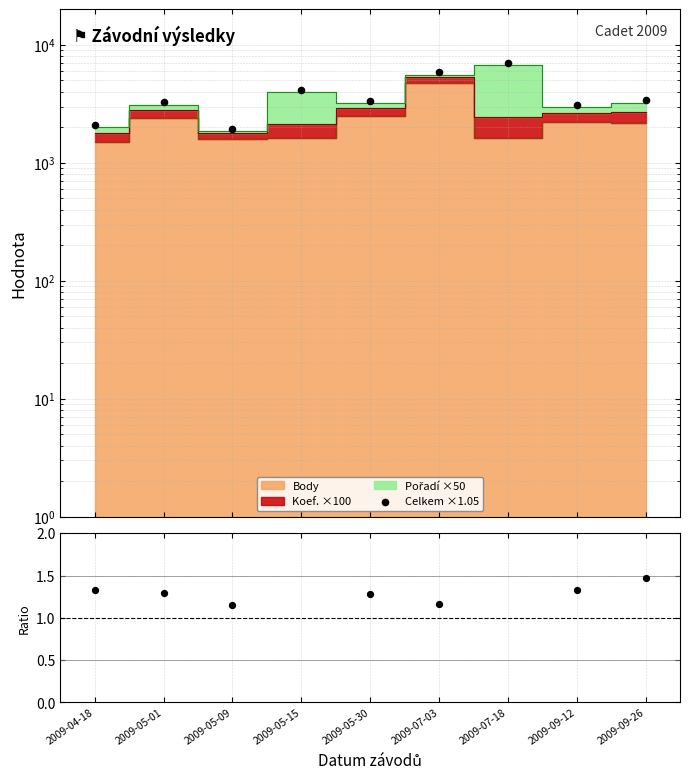

Which has a higher value, 2009-05-01 or 2009-09-12?

2009-05-01